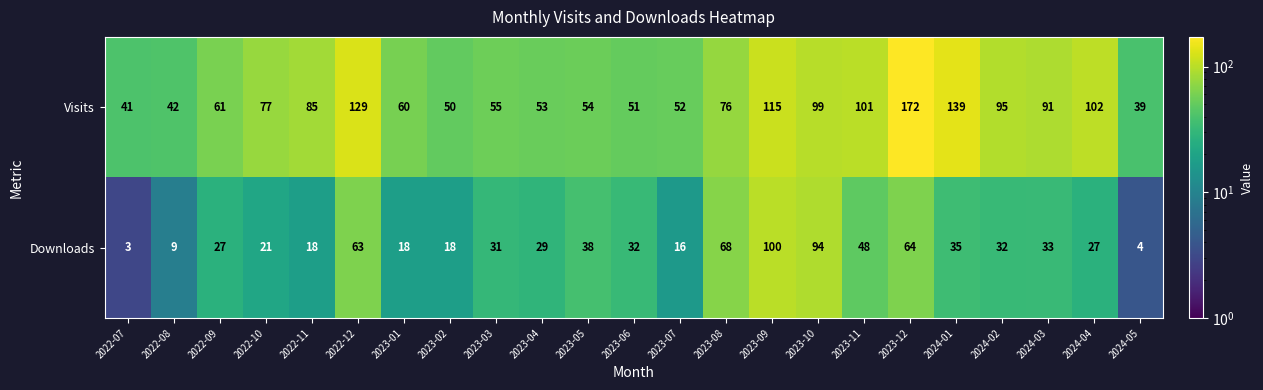

What is the difference between the maximum and second lowest values in the Downloads series?

96